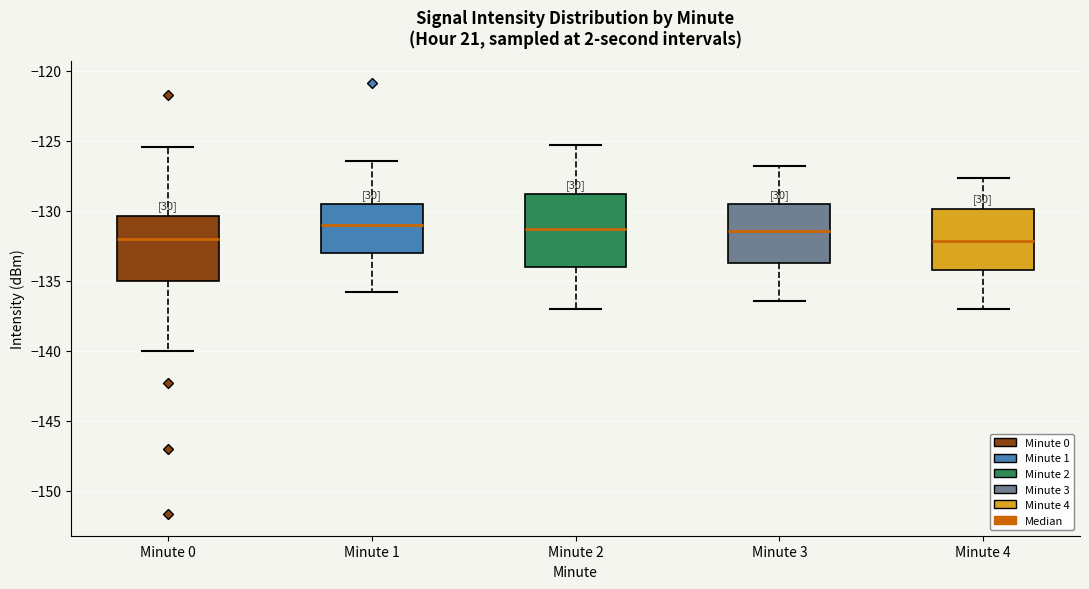

Reading left to right, transcribe this box plot: for each box, give where its median line is, the range the box spans, and where its two whiskers end, as read against the y-axis. The values are not printed on the chart, so give them approximately, as read against the axis.

Minute 0: median -132.0, box -135.0 to -130.5, whiskers -140.0 to -125.5
Minute 1: median -131.0, box -133.0 to -129.5, whiskers -136.0 to -126.5
Minute 2: median -131.5, box -134.0 to -129.0, whiskers -137.0 to -125.5
Minute 3: median -131.5, box -133.5 to -129.5, whiskers -136.5 to -127.0
Minute 4: median -132.0, box -134.0 to -130.0, whiskers -137.0 to -127.5